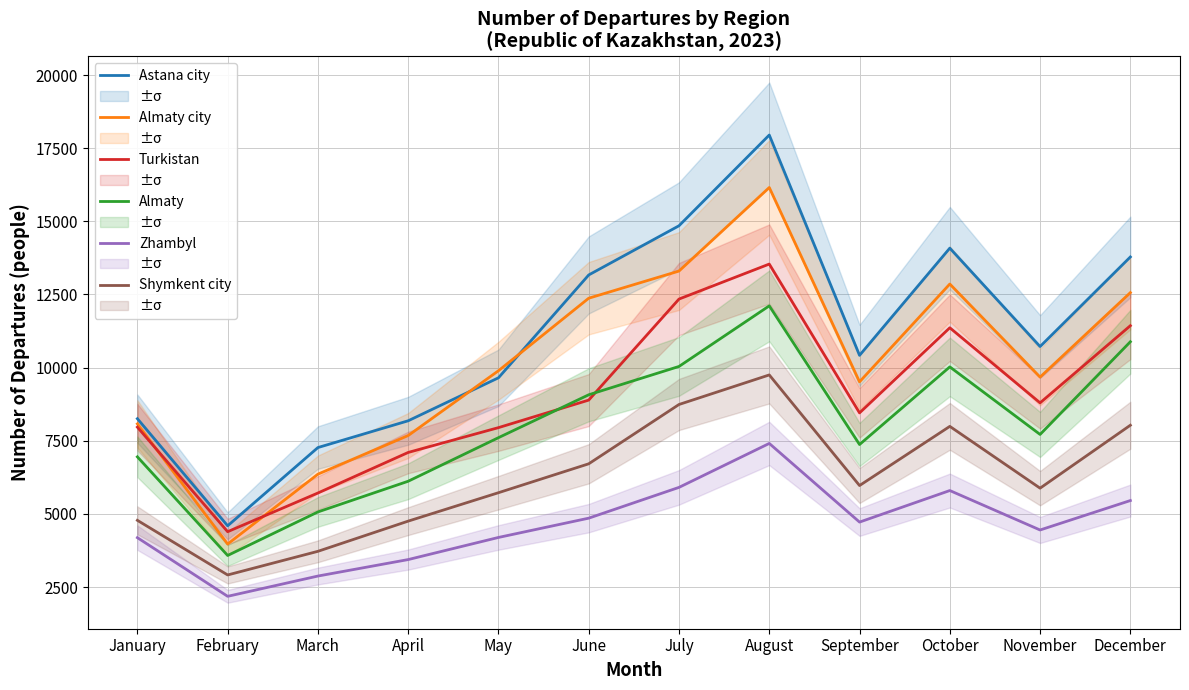

What are all the series names shown in the legend?

Astana city, Almaty city, Turkistan, Almaty, Zhambyl, Shymkent city